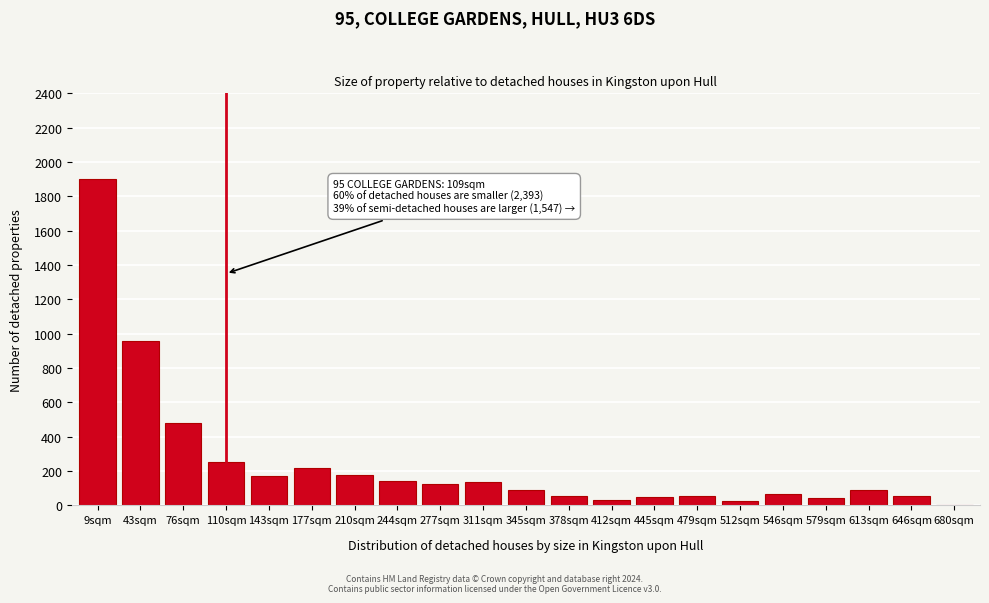

Approximately how many times larger is the value at 277sqm compared to 210sqm?

0.7